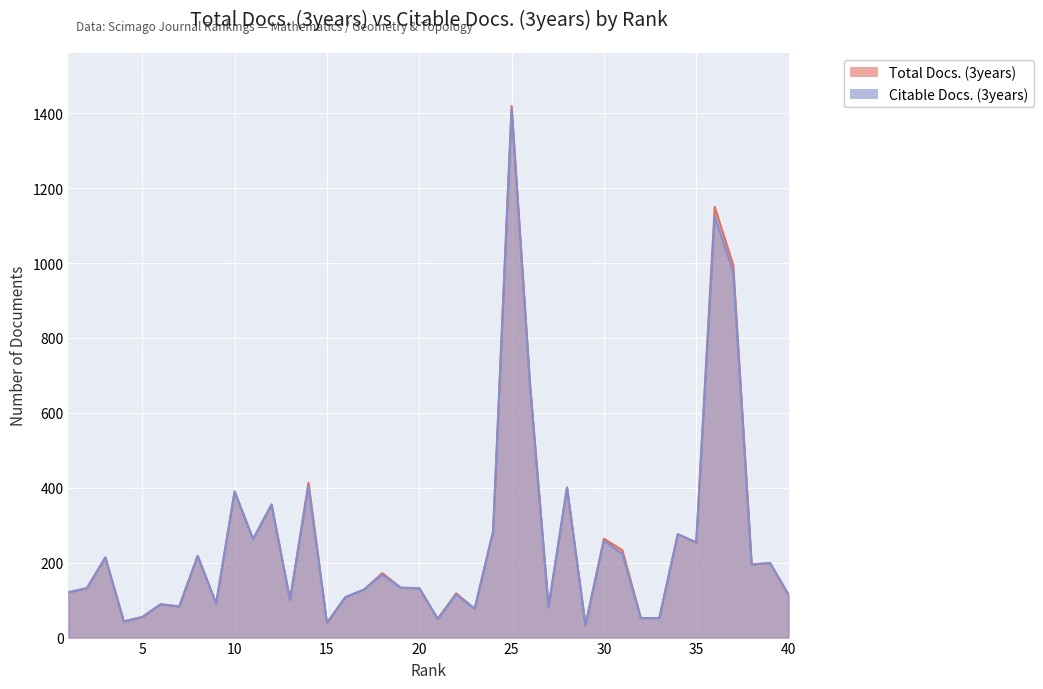

In Citable Docs. (3years), how many points are lower than both neighbors (excluding endpoints)?

12